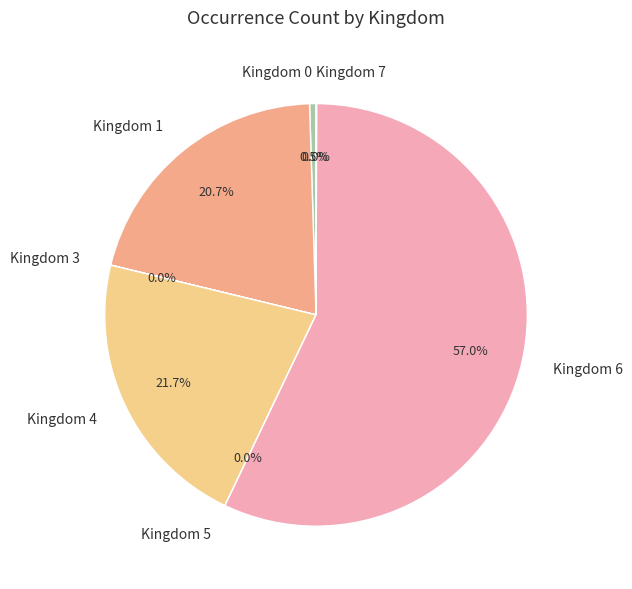

Does Kingdom 6 account for over 50% of the chart?

Yes